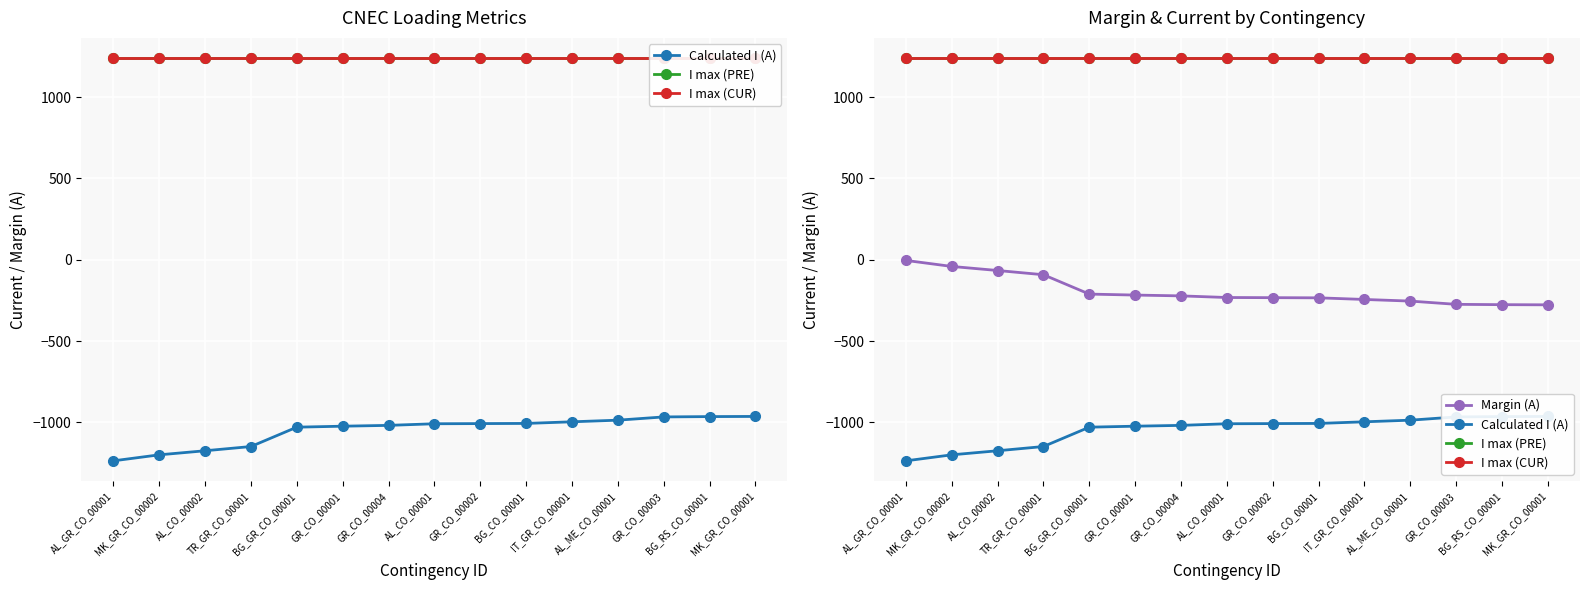

What is the sum of the I max (CUR) values at GR_CO_00003 and AL_GR_CO_00001?

2480